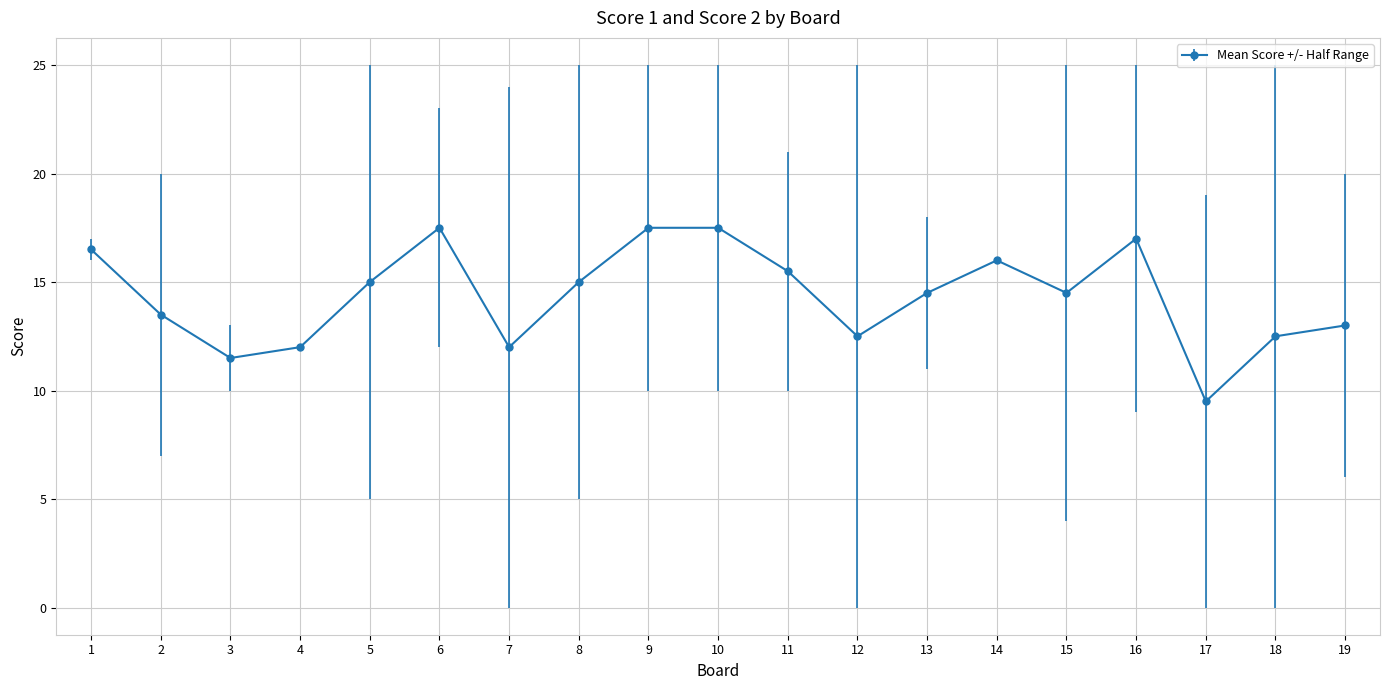

What is the value of the 10th point from the left?

17.5